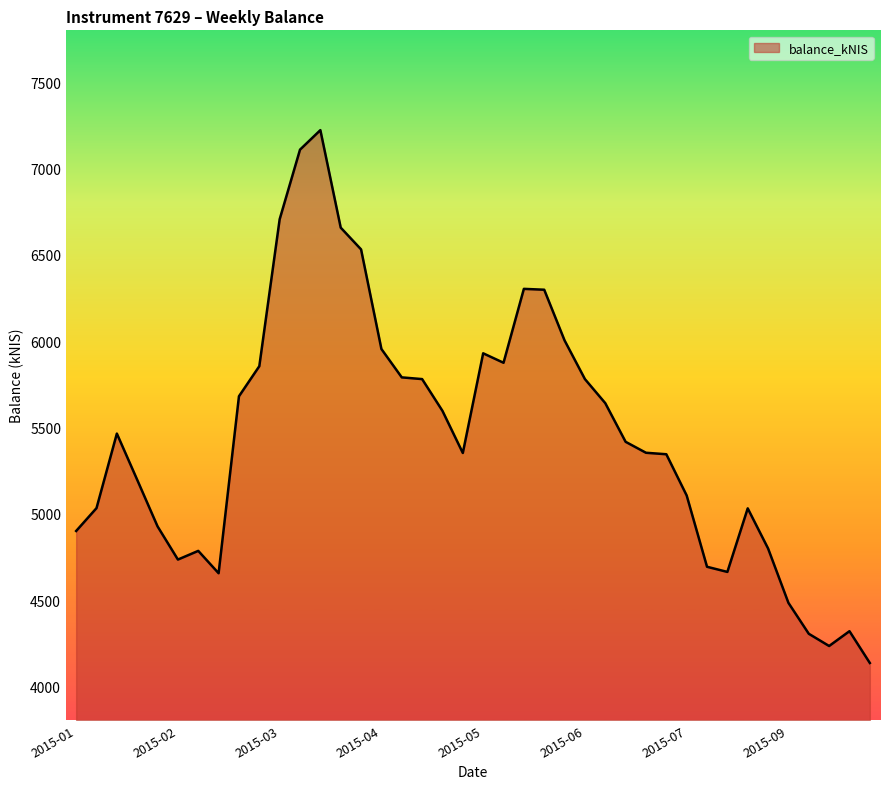

What is the difference between the maximum and minimum values?

3084.7